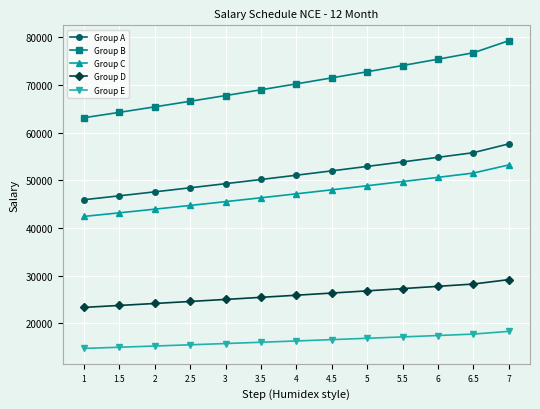

What is the difference between the Group B values at 3.5 and 2.5?

2409.3